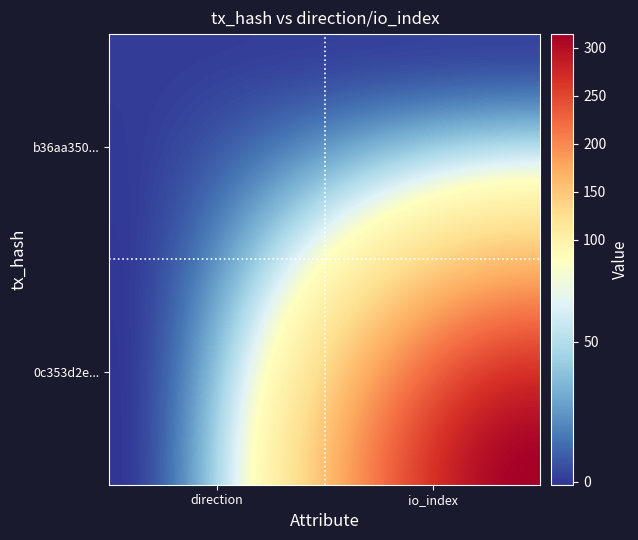

List the series in order of their peak value, highest first.

0c353d2e1e887d001947756814d534da950ec52, b36aa35068a89bf8b30fe969666253f6e832dd6